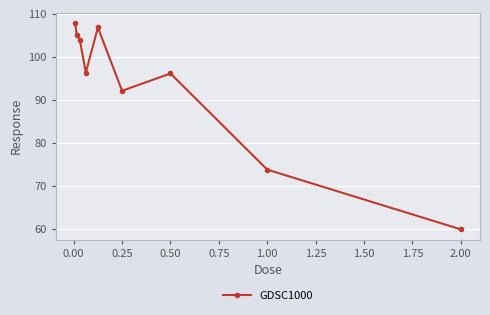

What is the average value?

93.6